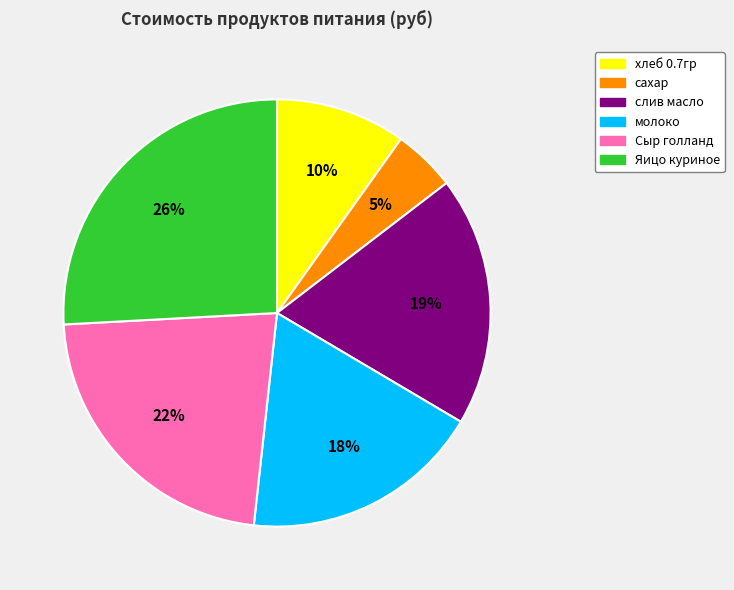

Which category has the smallest portion of the pie?

сахар